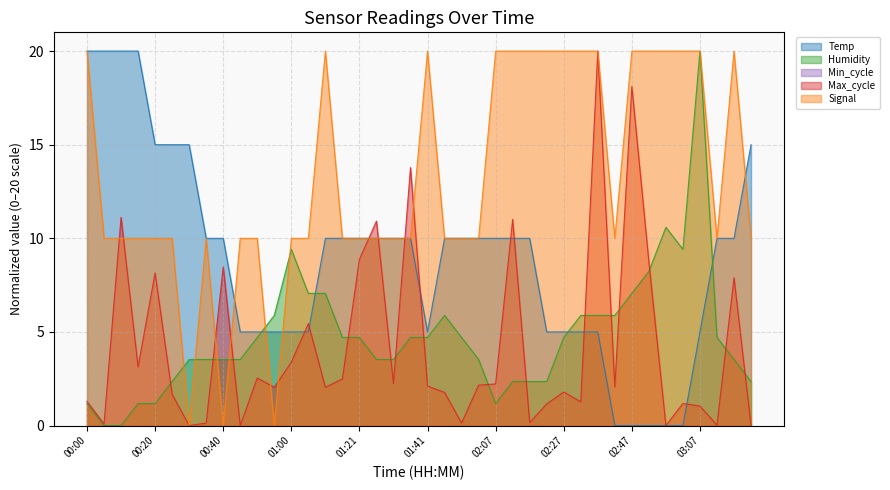

Which series has the largest total across all categories?

Signal